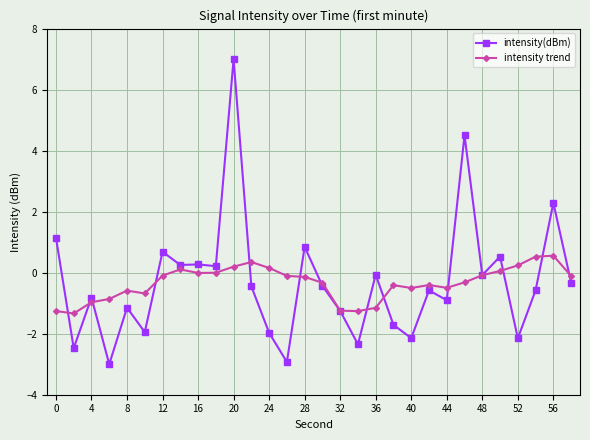

What is the maximum value for intensity trend?

0.6